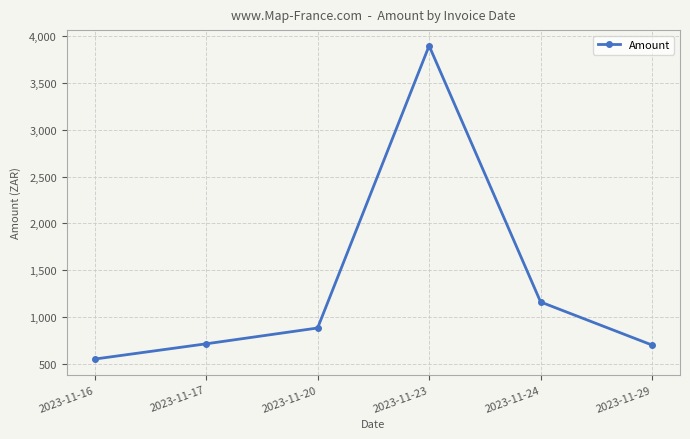

What is the average value?

1319.4